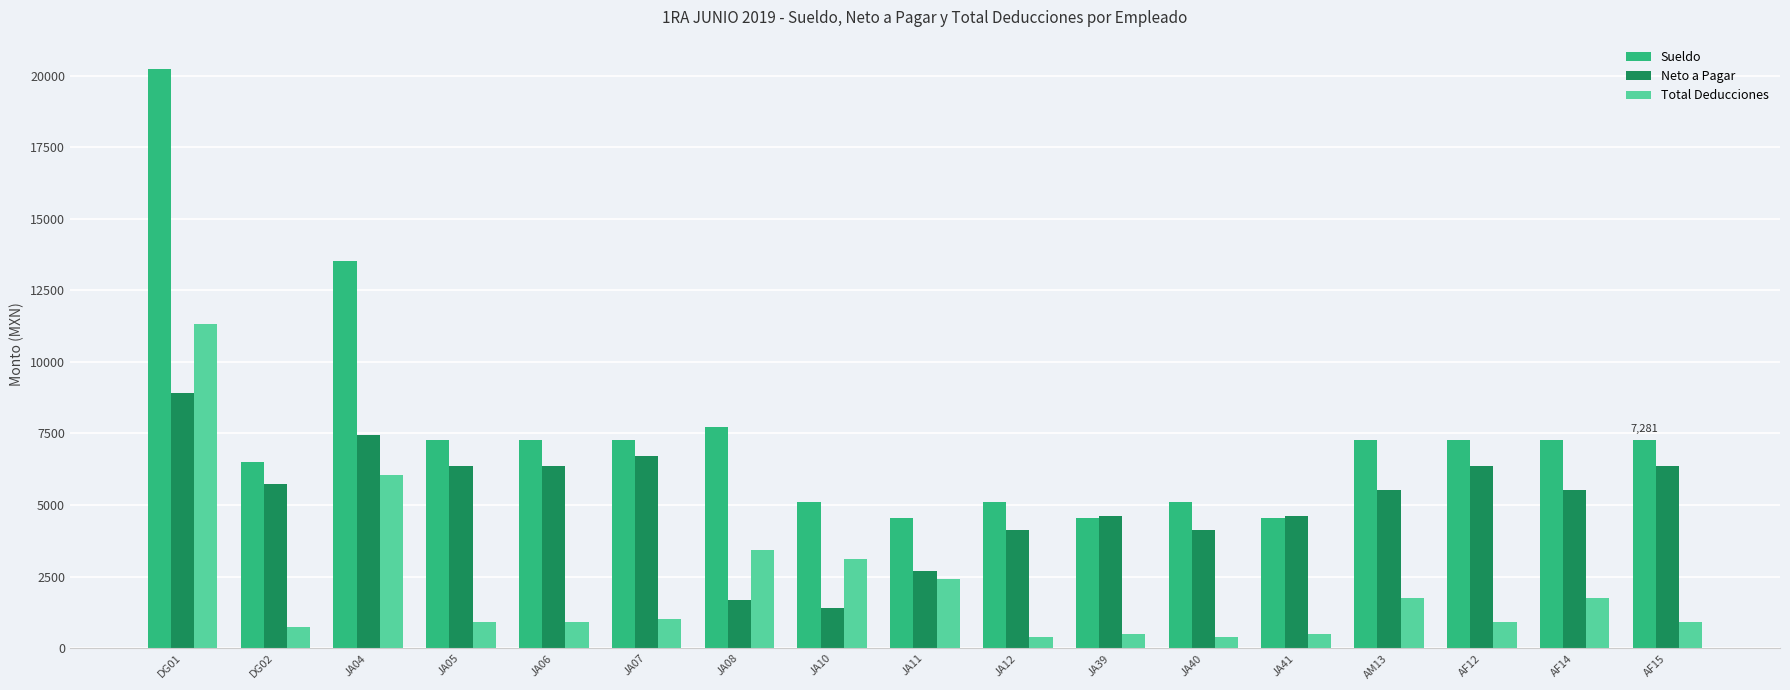

What is the sum of all Neto a Pagar values?

88690.6